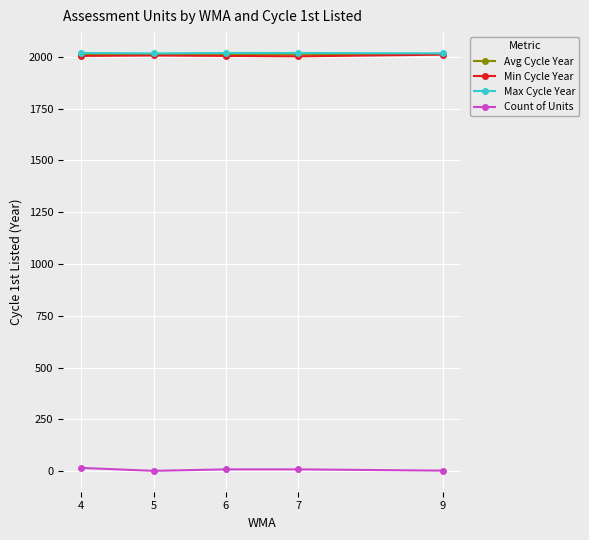

What is the highest value of the Avg Cycle Year series?

2014.0